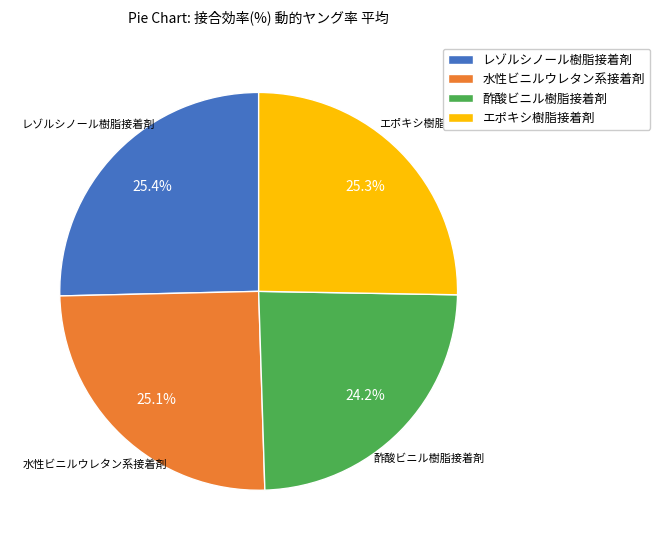

Is there a majority slice in this chart?

No